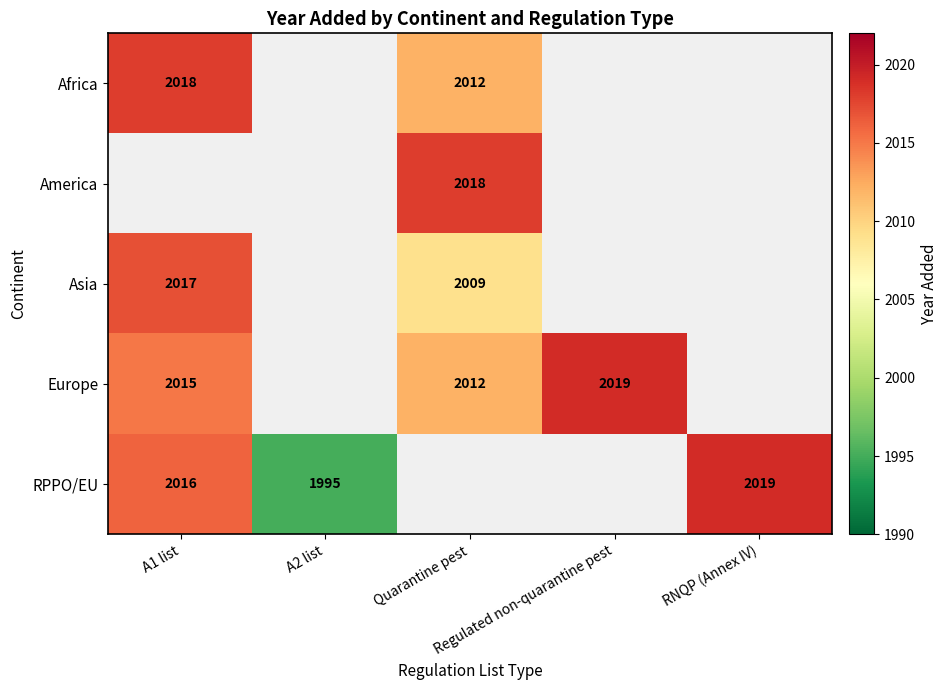

What is the difference between the maximum and minimum values in the Asia series?

8.0